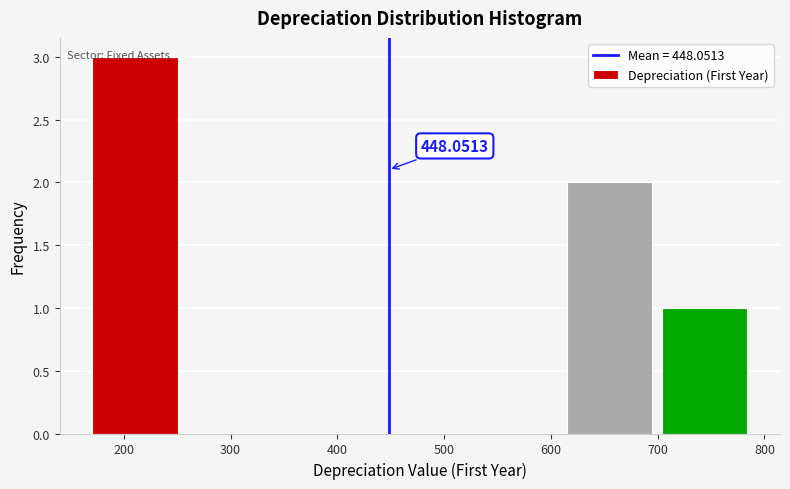

Over which range of the x-axis is the bar tallest?

170 to 250